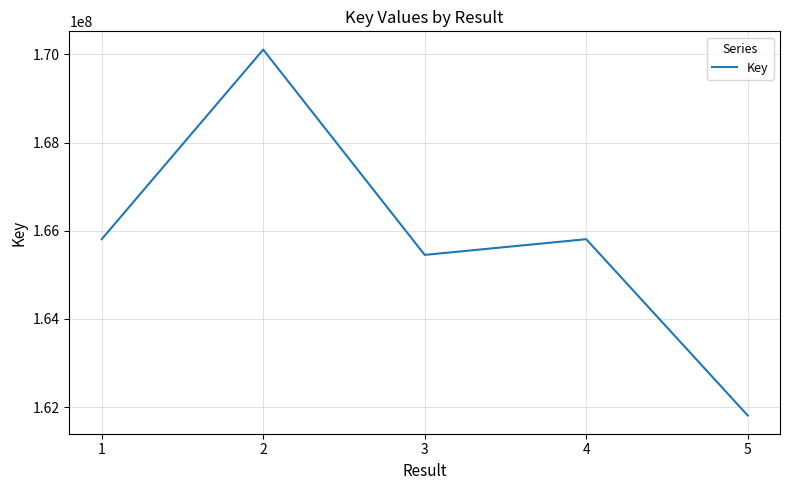

Is it true that the value at 2 is 91391430?

False